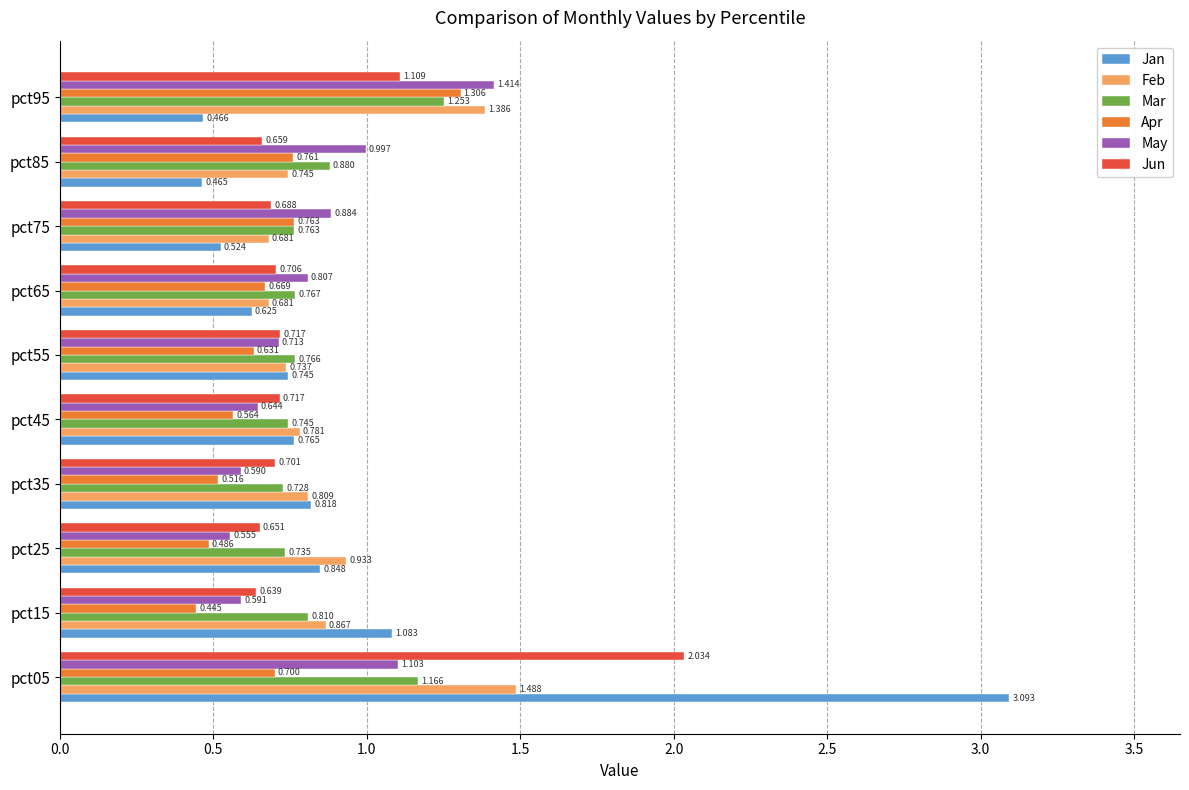

Which category has the lowest value across all series?

pct15